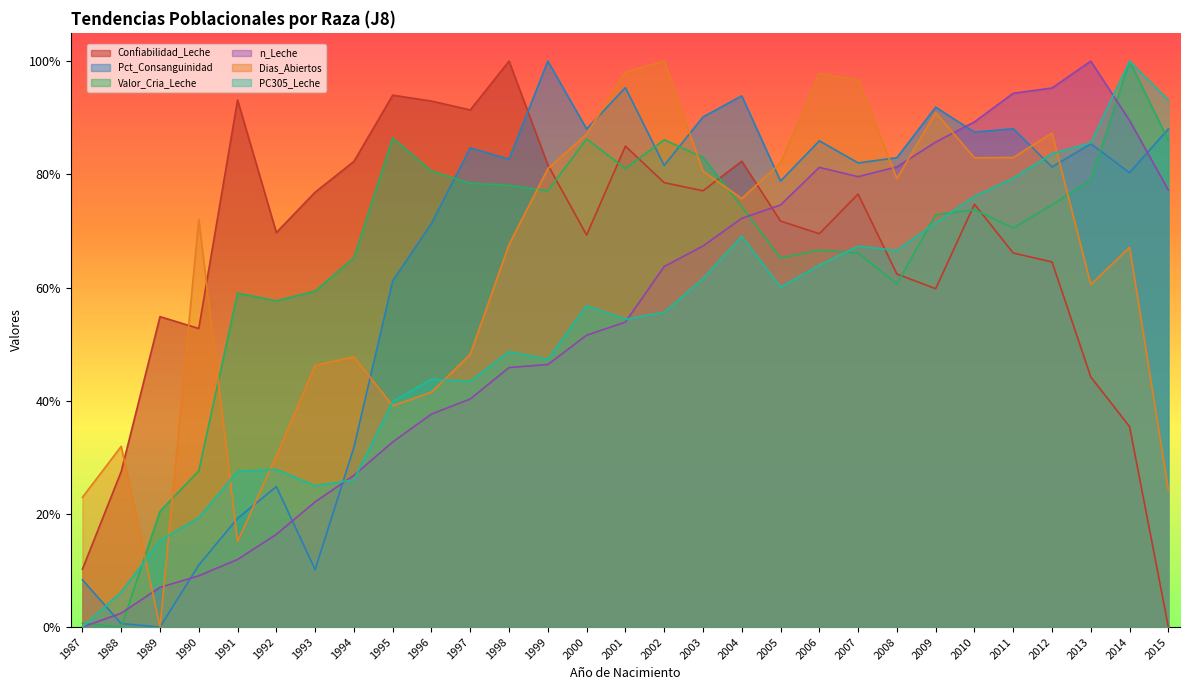

Is the value of PC305_Leche at 1991 greater than the value of Pct_Consanguinidad at 2003?

No